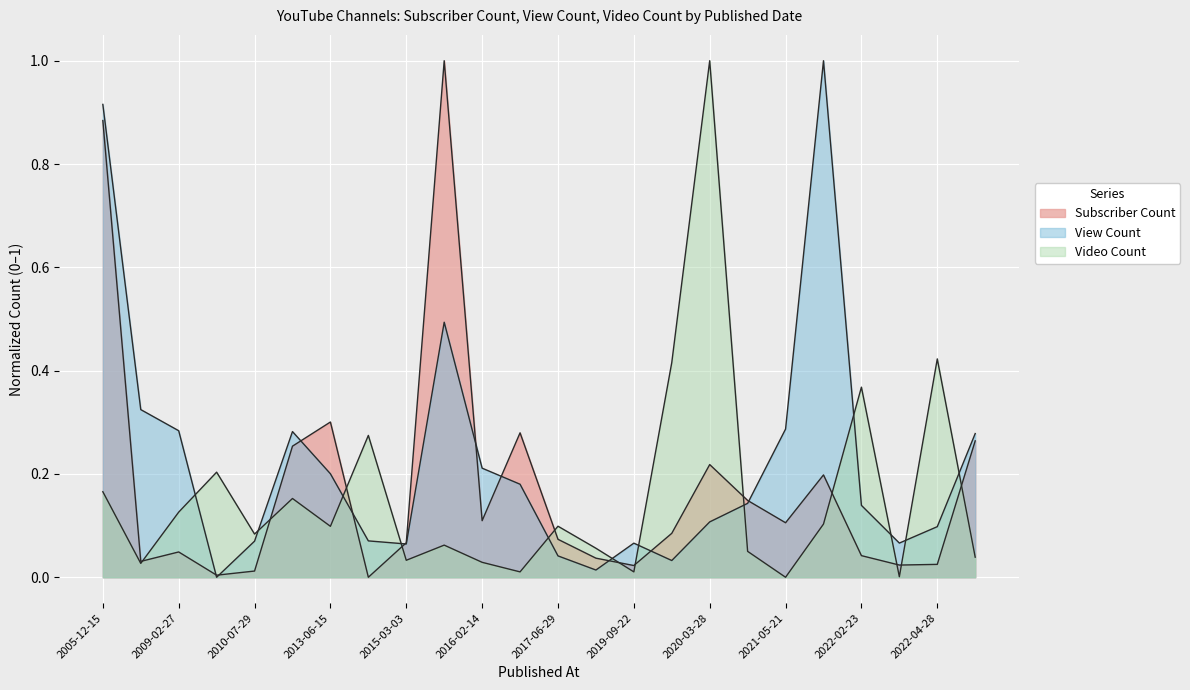

What is the spread (max minus min) of values at 2016-02-14?

0.2